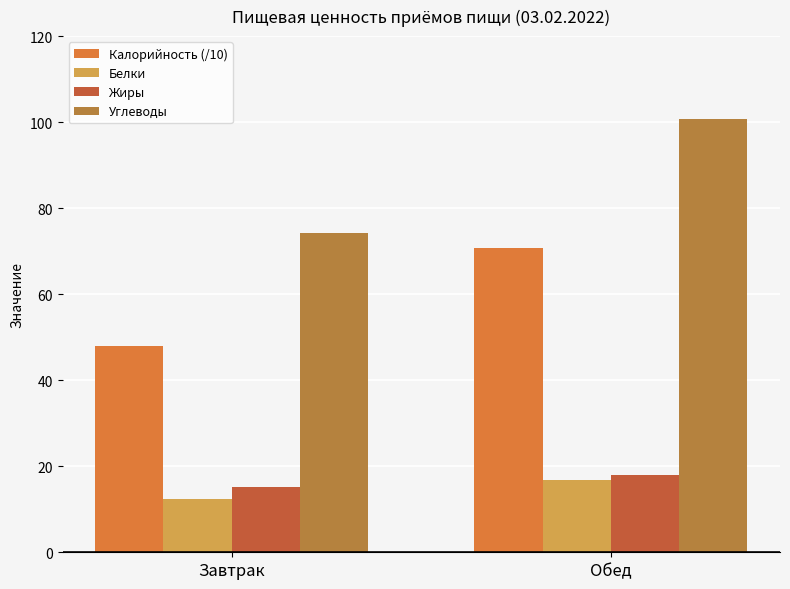

What is the sum of the Жиры values at Завтрак and Обед?

32.9